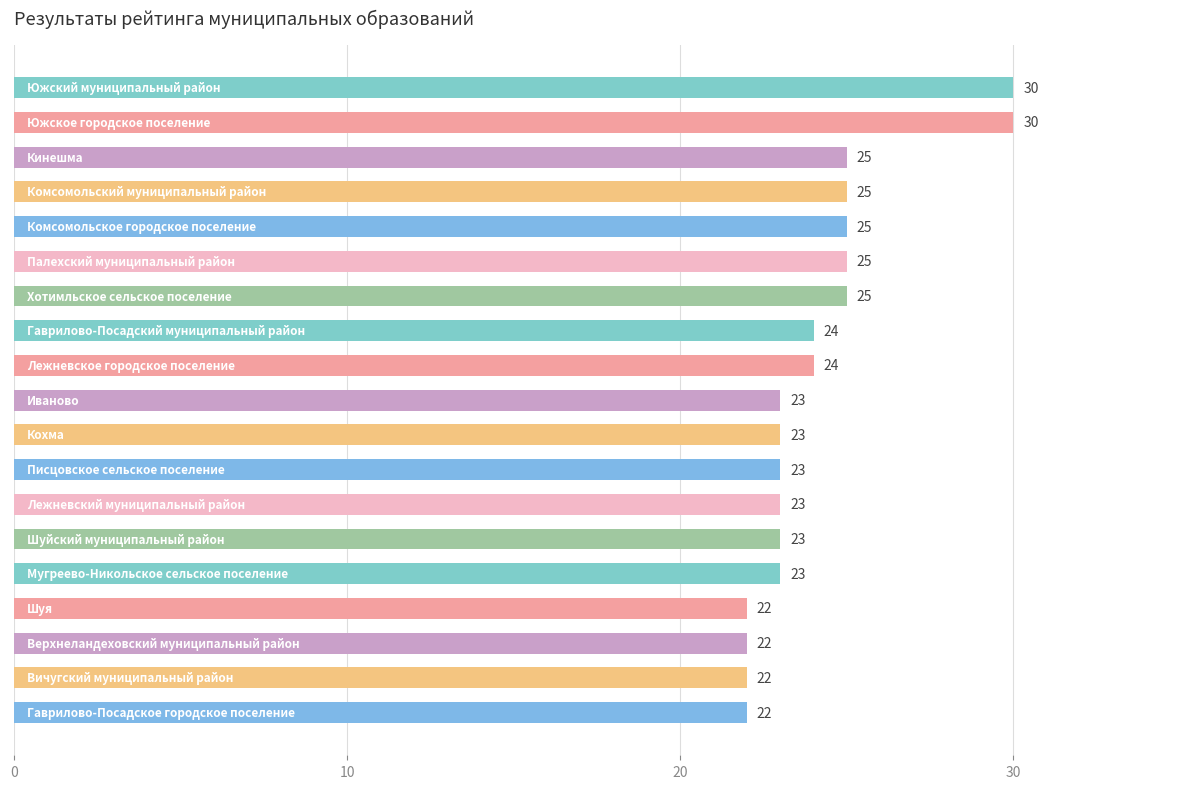

How many values are between 23 and 25?

13